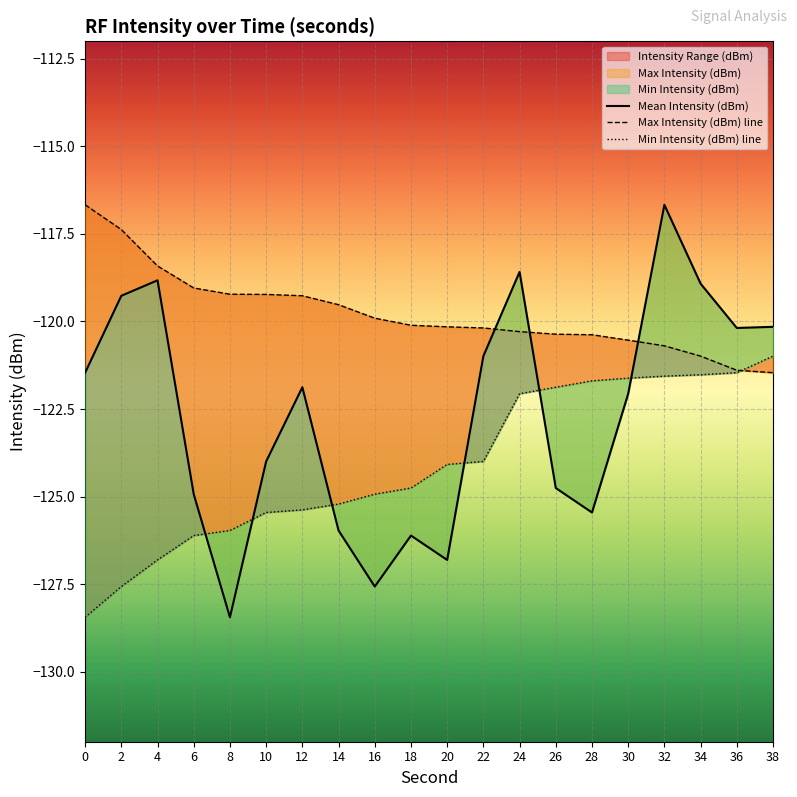

Reading left to right, transcribe all the data shown in this chart.

Mean Intensity (dBm): -121.5	-119.3	-118.8	-124.9	-128.4	-124.0	-121.9	-126.0	-127.6	-126.1	-126.8	-121.0	-118.6	-124.8	-125.5	-122.1	-116.7	-118.9	-120.2	-120.2
Max Intensity (dBm) line: -116.7	-117.4	-118.4	-119.0	-119.2	-119.2	-119.3	-119.5	-119.9	-120.1	-120.2	-120.2	-120.3	-120.4	-120.4	-120.5	-120.7	-121.0	-121.4	-121.5
Min Intensity (dBm) line: -128.4	-127.6	-126.8	-126.1	-126.0	-125.5	-125.4	-125.2	-124.9	-124.8	-124.1	-124.0	-122.1	-121.9	-121.7	-121.6	-121.6	-121.5	-121.5	-121.0